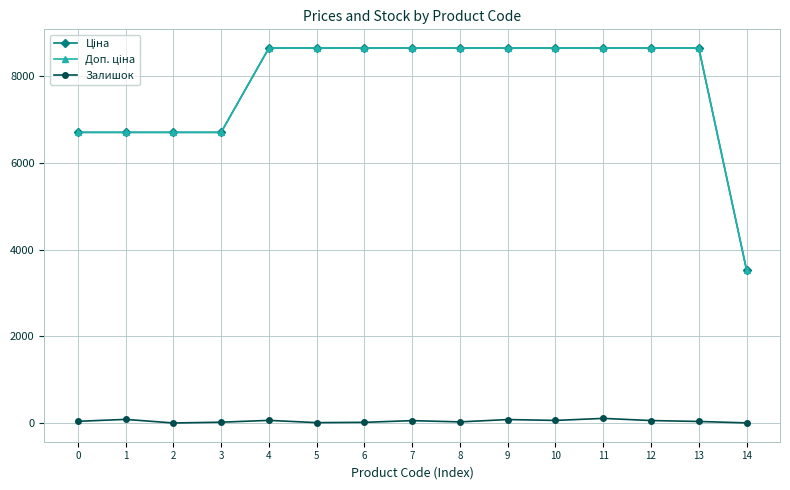

Is this an area chart (filled region under the line)?

No